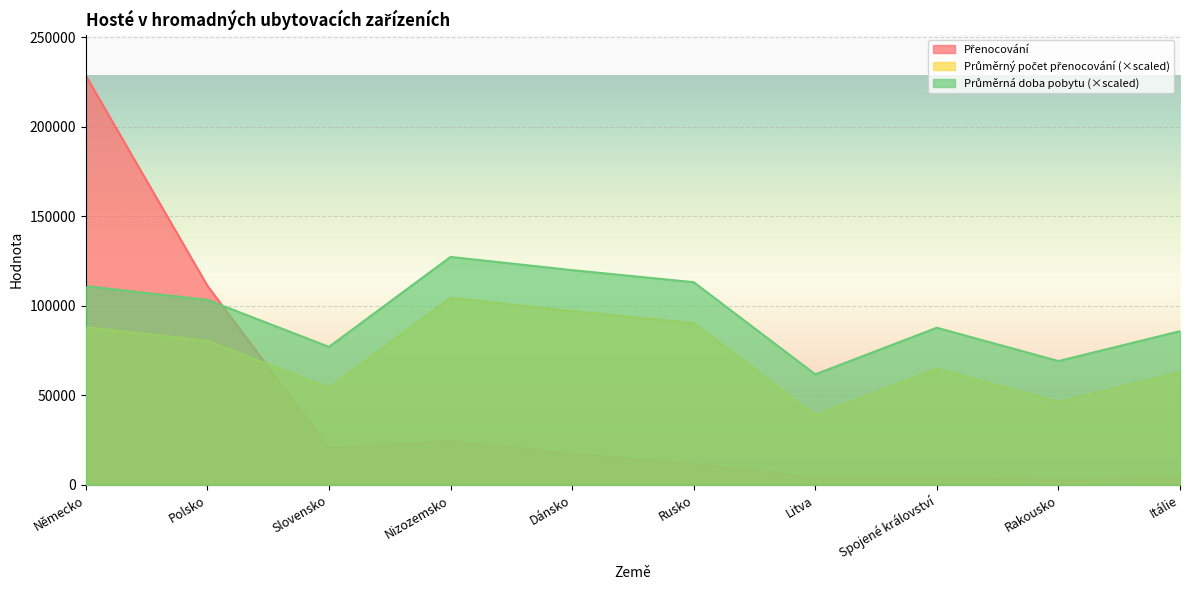

Which series has the largest range (max minus min)?

Přenocování